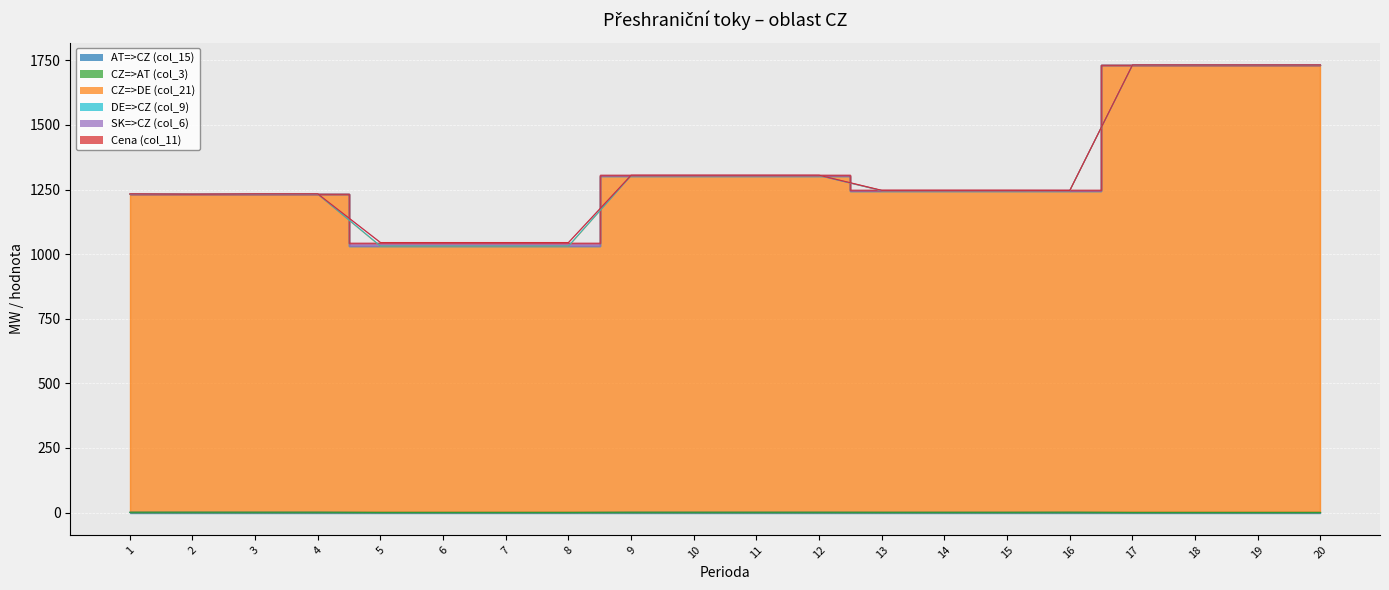

Count the AT=>CZ (col_15) values in the range 0 to 1.

20